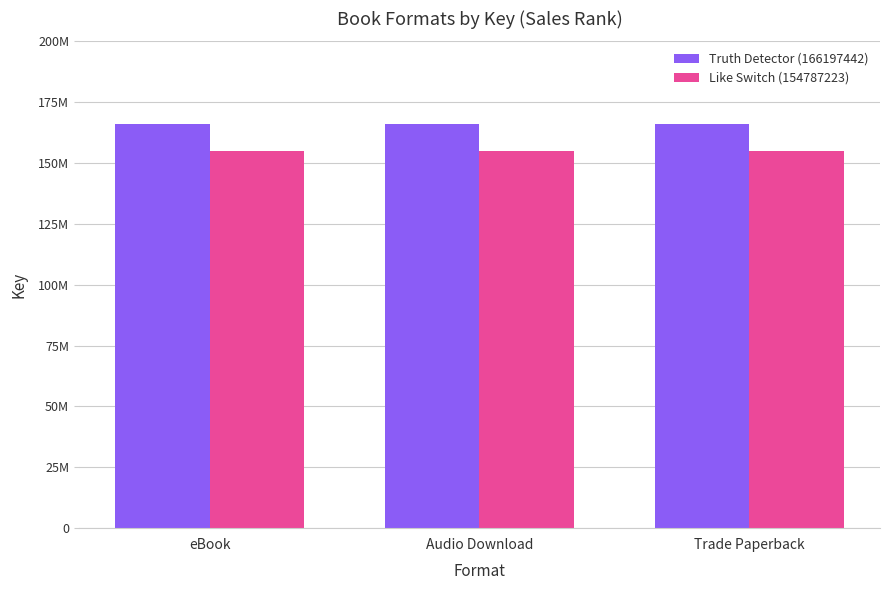

List the series in order of their overall mean, lowest first.

Like Switch (154787223), Truth Detector (166197442)